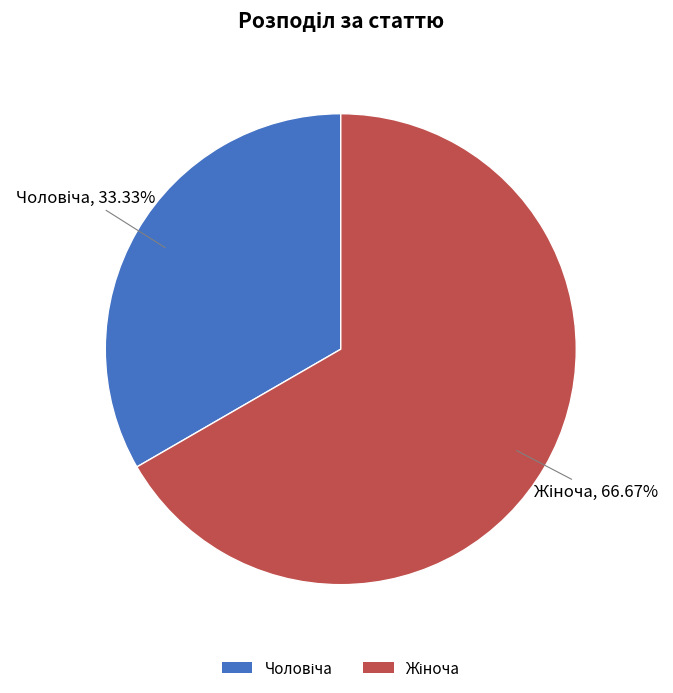

Does any single category account for the majority?

Yes